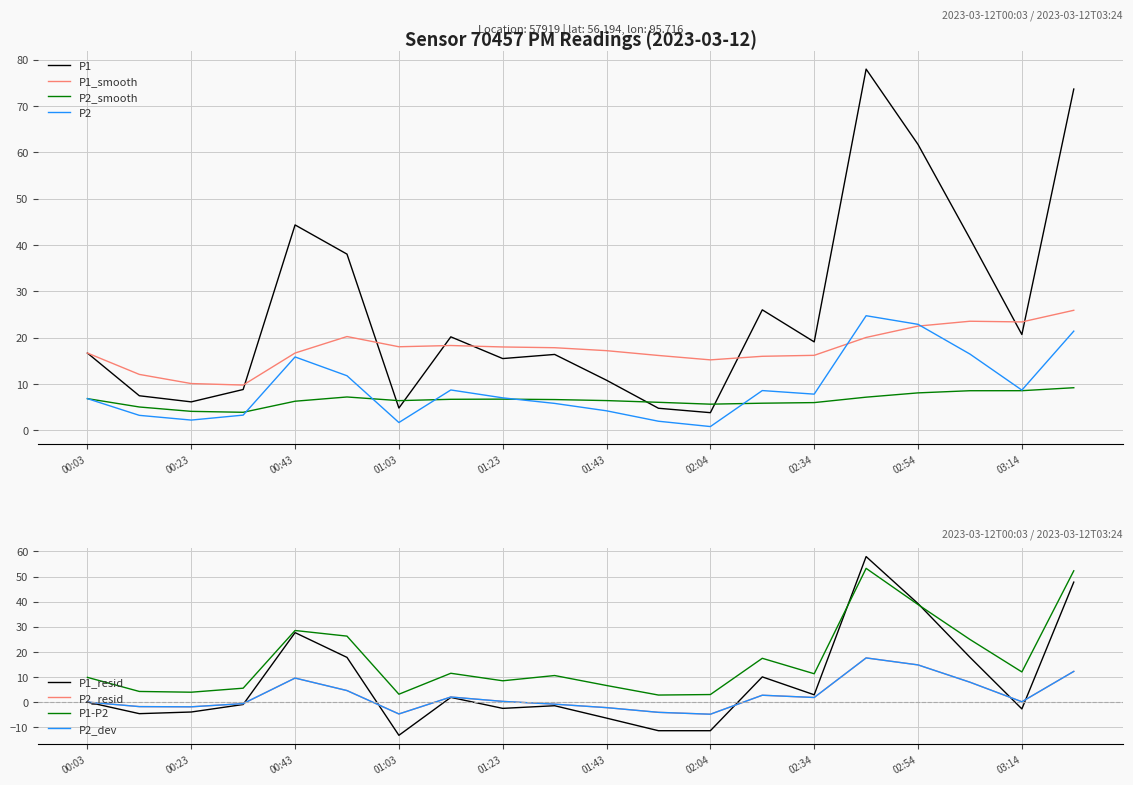

List the labels in order of P2 value, smallest first.

02:04, 01:03, 01:53, 00:23, 00:13, 00:33, 01:43, 01:33, 00:03, 01:23, 02:34, 02:14, 03:14, 01:13, 00:53, 00:43, 03:04, 03:24, 02:54, 02:44